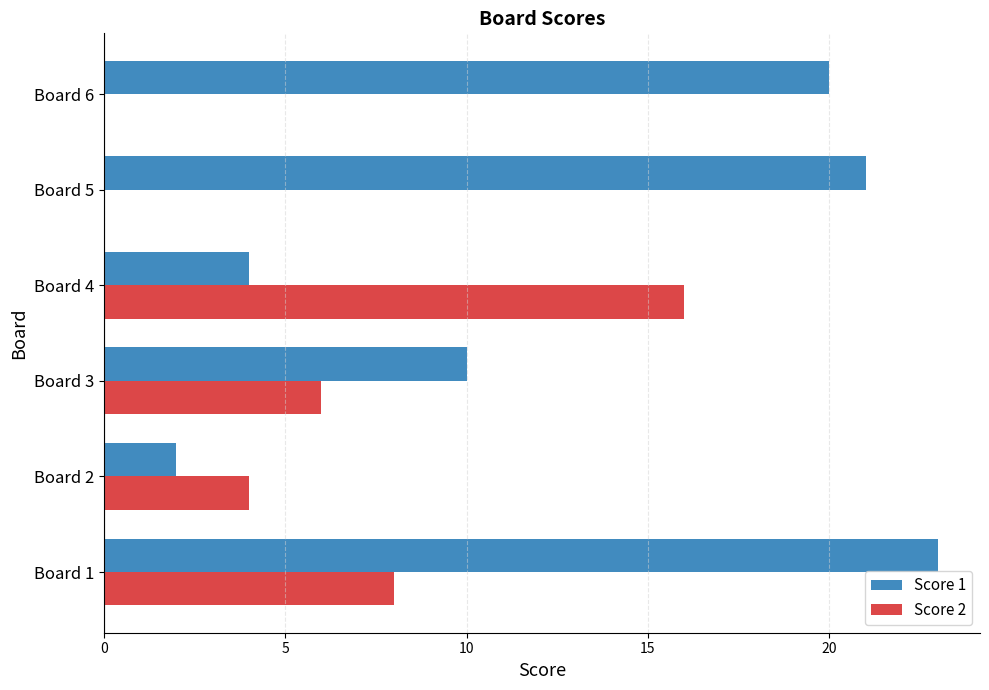

Which category has the highest value in the Score 1 series?

Board 1